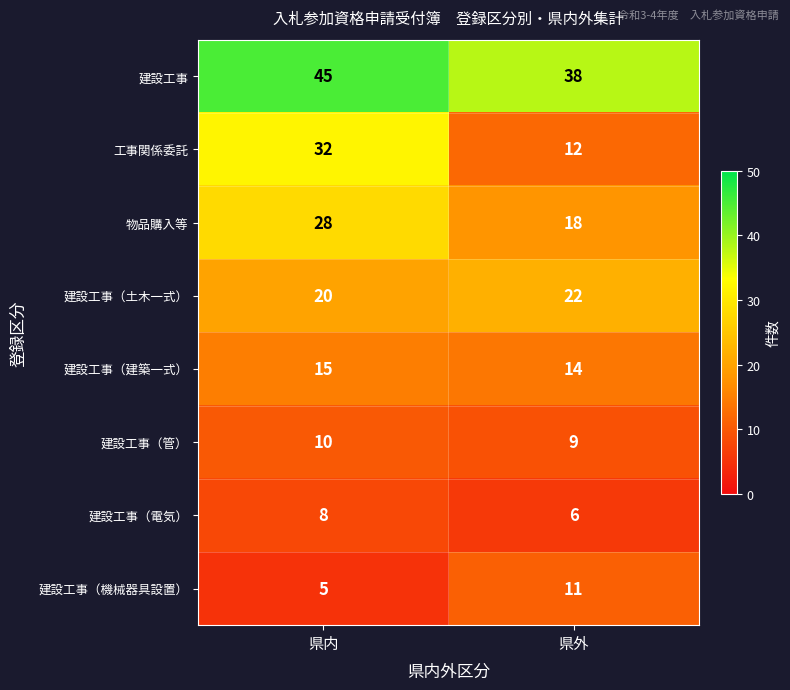

Reading right to left, extract all data points from this chart.

建設工事: 38	45
工事関係委託: 12	32
物品購入等: 18	28
建設工事（土木一式）: 22	20
建設工事（建築一式）: 14	15
建設工事（管）: 9	10
建設工事（電気）: 6	8
建設工事（機械器具設置）: 11	5